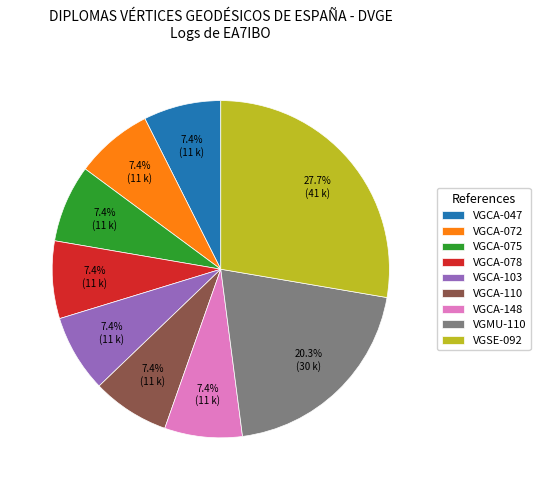

Between VGCA-103 and VGSE-092, which is larger?

VGSE-092